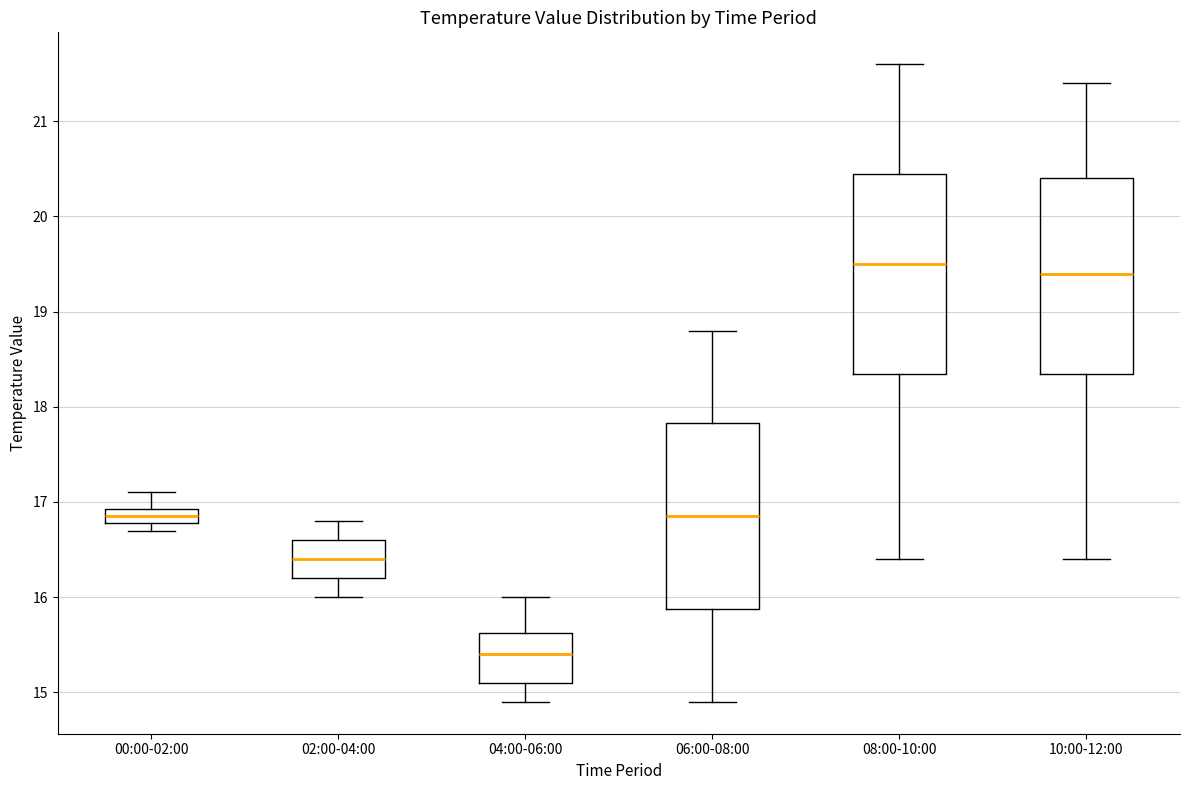

Which box has the highest median line?

08:00-10:00